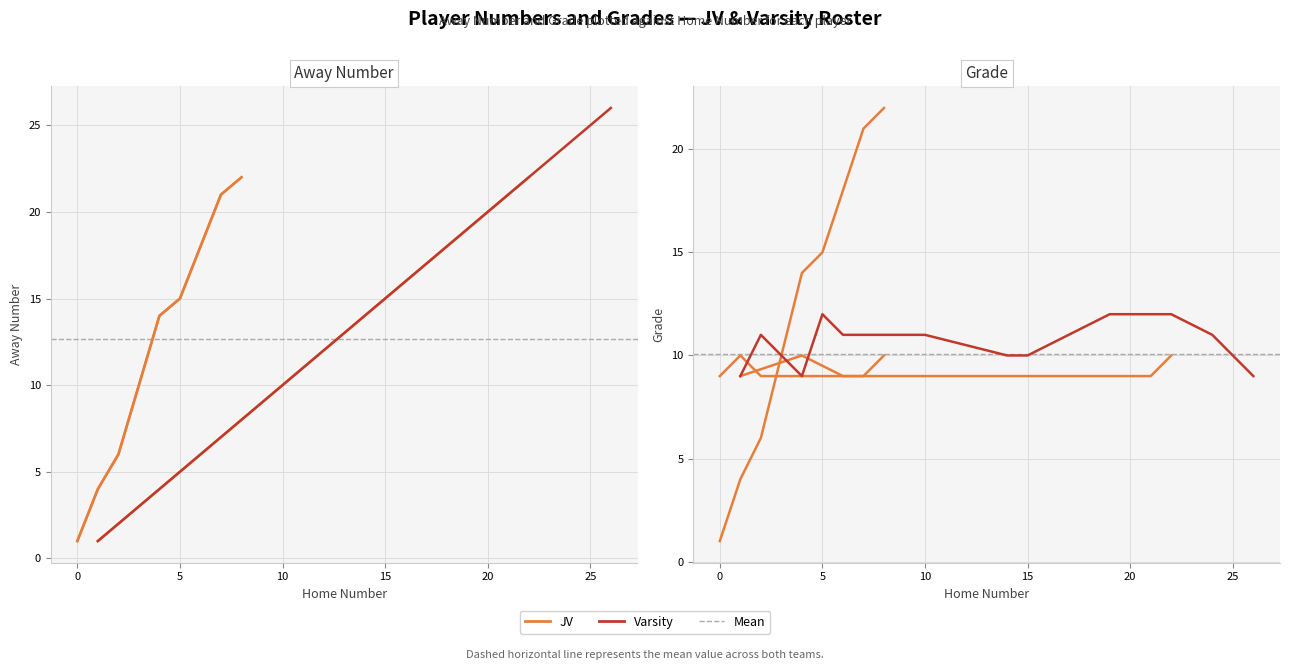

What is the maximum value for Away Number?

26